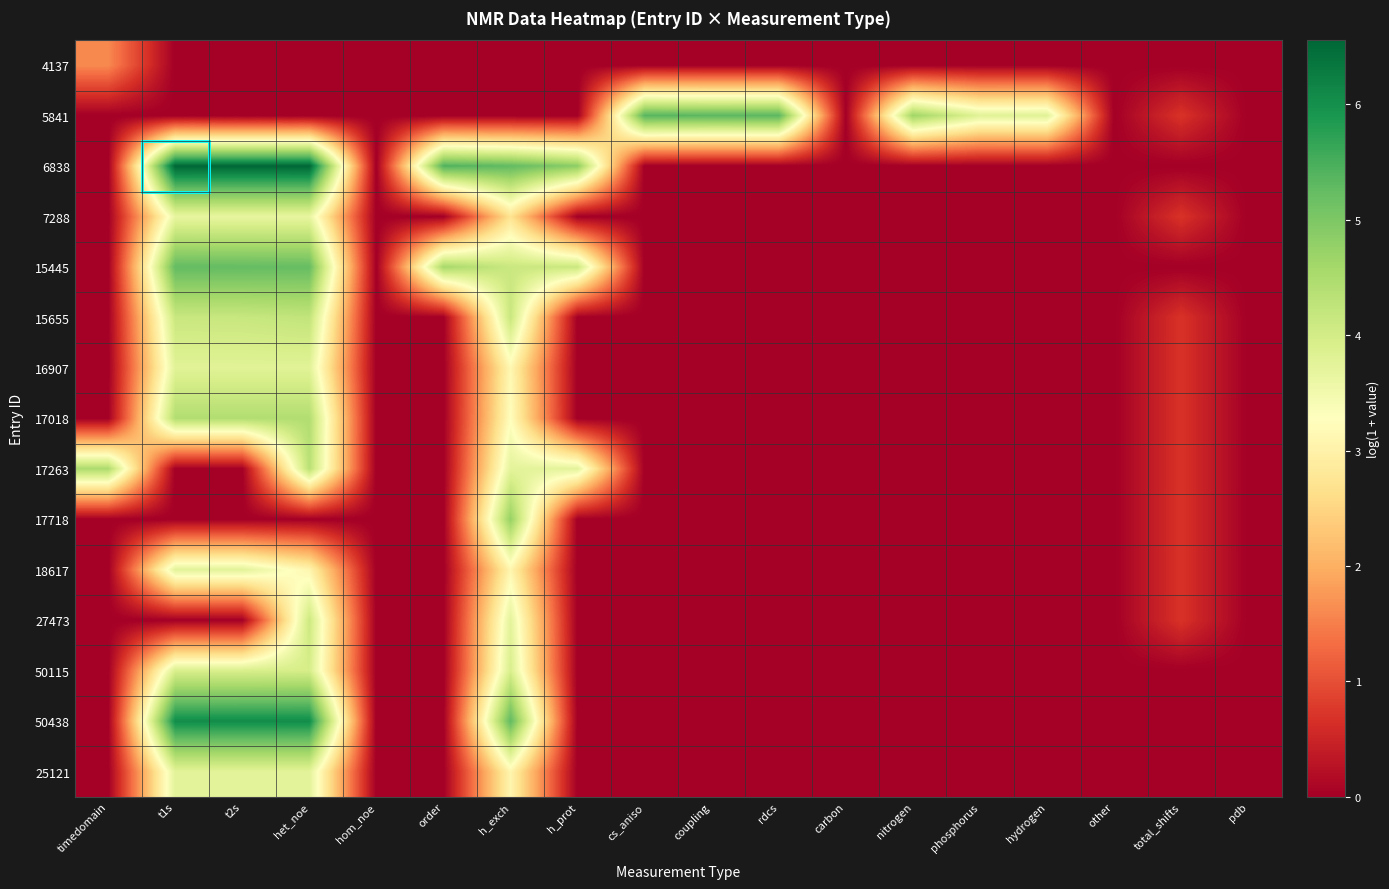

What is the maximum value shown in the chart?

6.6